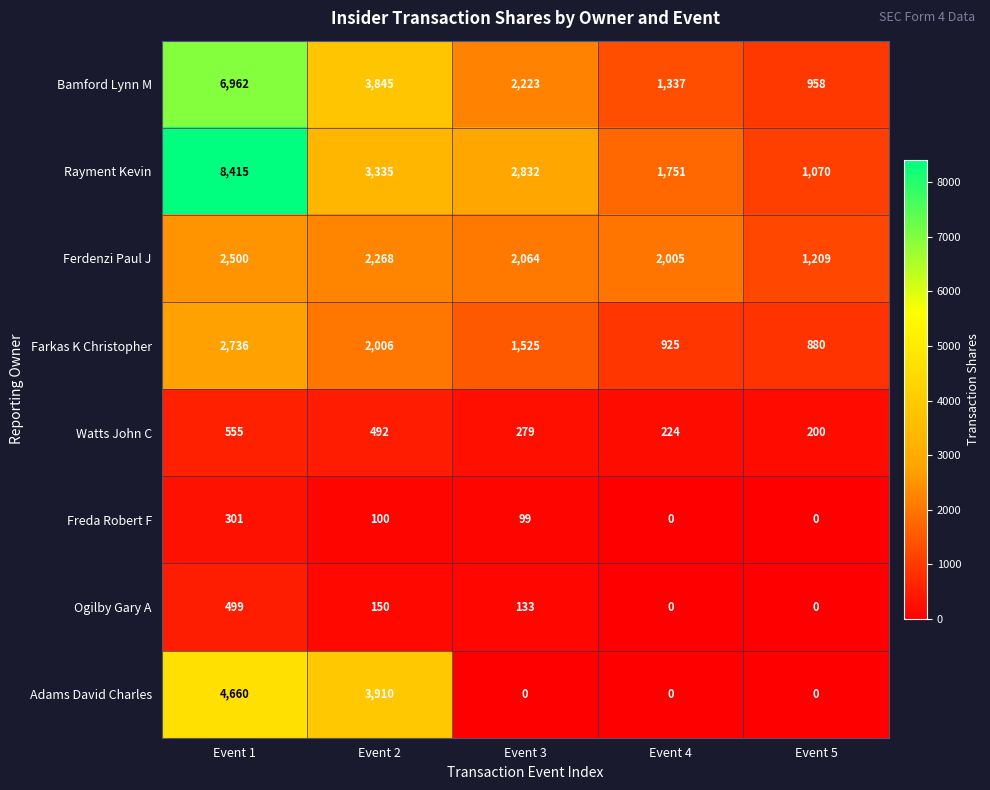

What is the sum of all Adams David Charles values?

8570